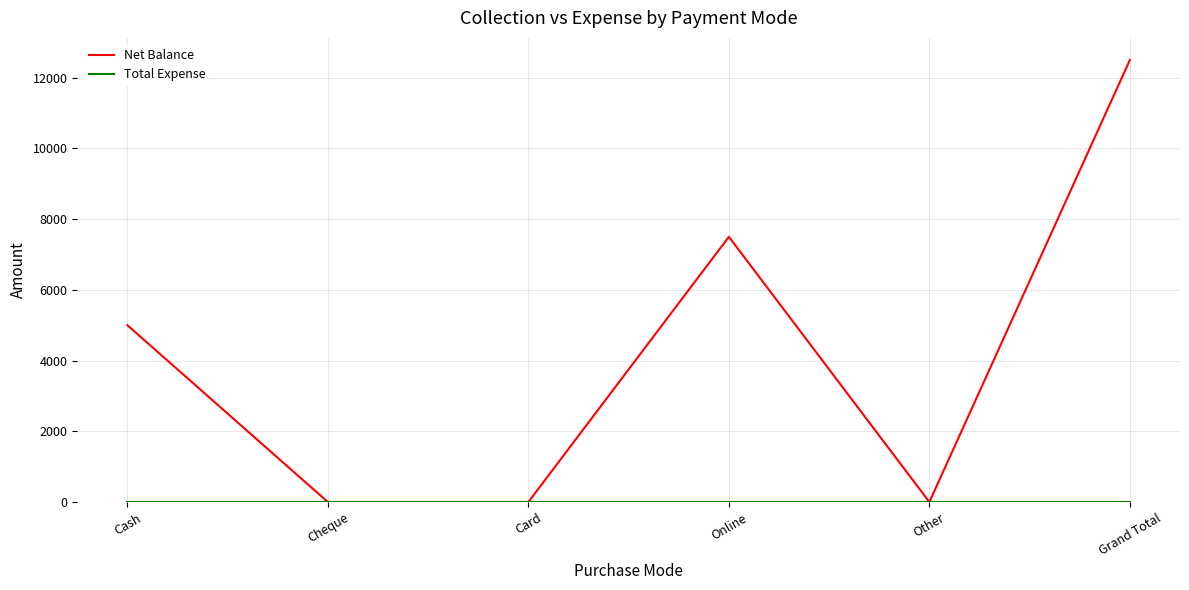

How many lines are shown in the chart?

2